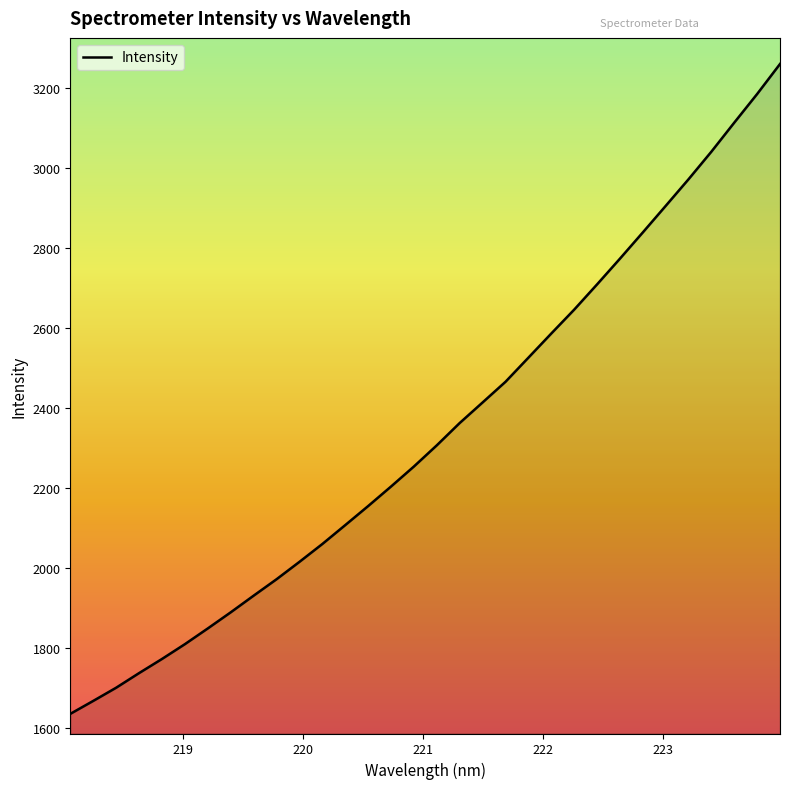

Reading right to left, what are all the values shown in this chart?

3259.2	3184.2	3112.7	3040.2	2971.2	2904.6	2838.2	2772.7	2708.4	2645.3	2585.7	2525.4	2465.1	2413.6	2362.2	2306.5	2253.6	2203.5	2154.7	2107.1	2059.9	2015.2	1971.8	1930.8	1889.2	1848.9	1809.6	1772.6	1737.3	1700.8	1667.8	1635.5